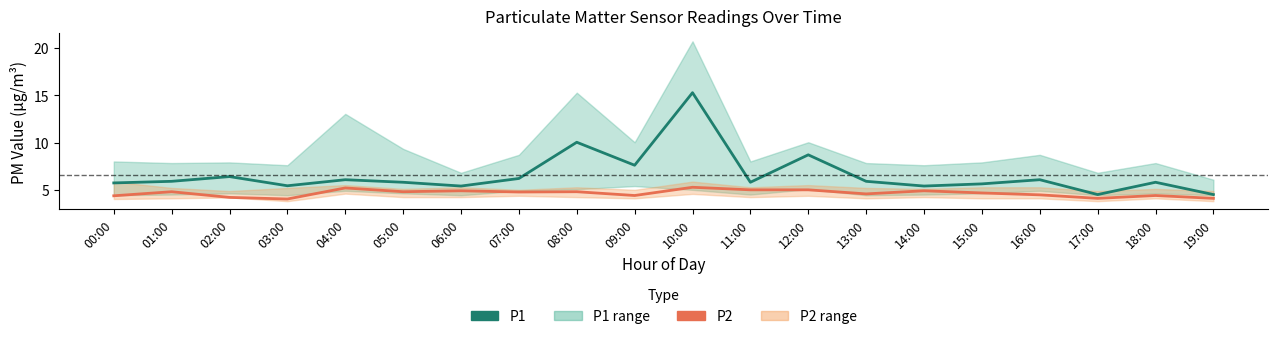

At which label is P1 closest to 9?

12:00